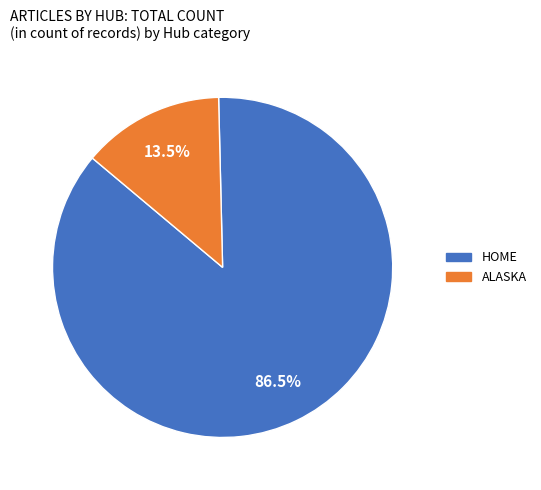

Is there a majority slice in this chart?

Yes